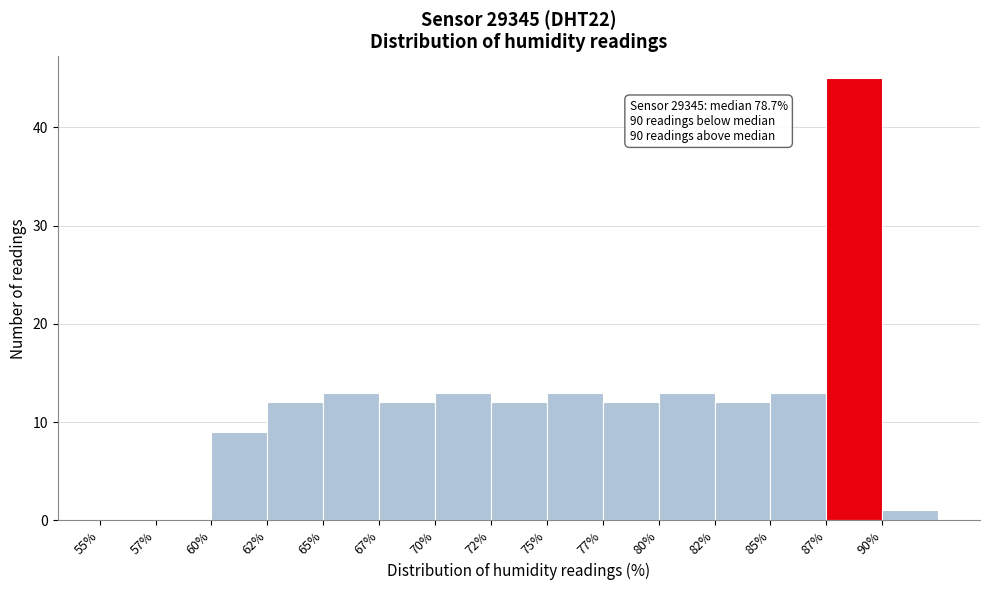

Reading right to left, list all the values displayed in this chart.

90%=1	87%=45	85%=13	82%=12	80%=13	77%=12	75%=13	72%=12	70%=13	67%=12	65%=13	62%=12	60%=9	57%=0	55%=0